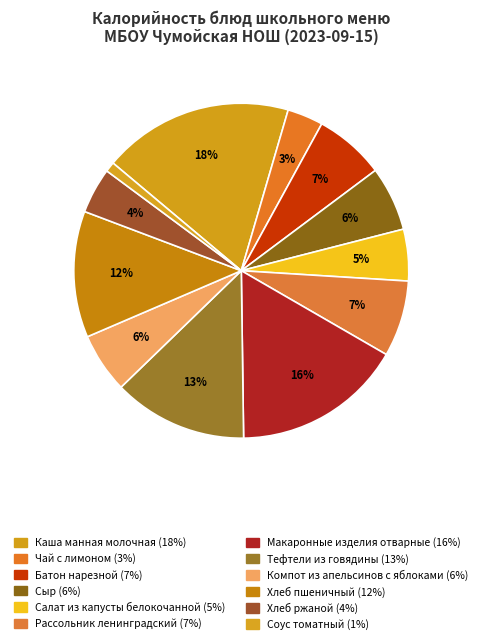

Which slice is the smallest?

Соус томатный